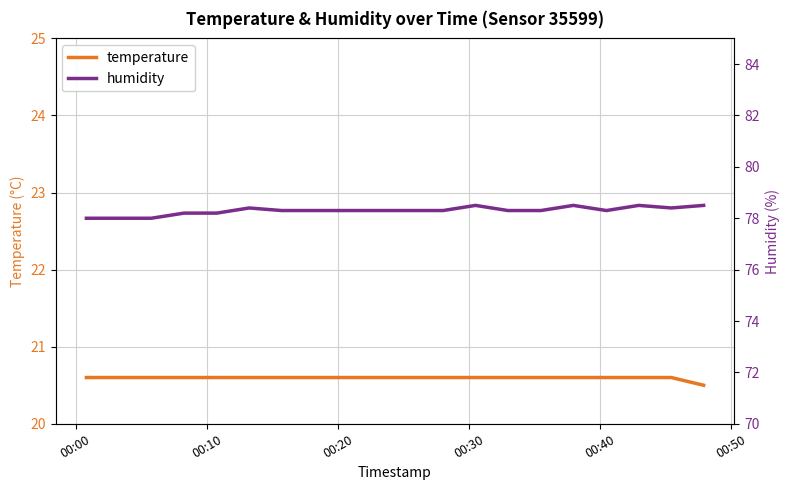

True or false: temperature and humidity intersect in this chart.

False